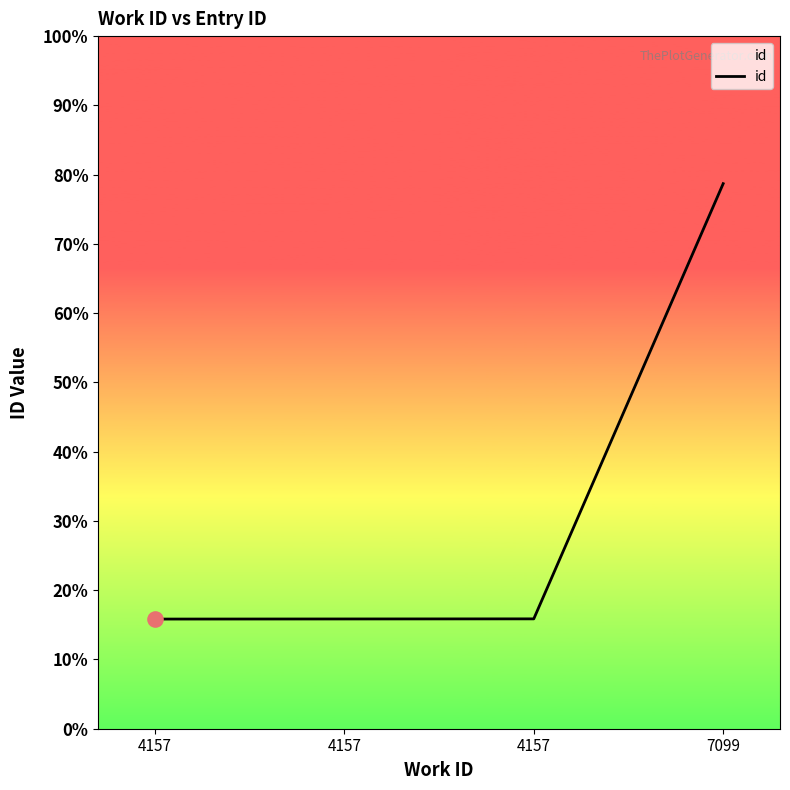

What is the change in value from 4157 to 7099?

+8500